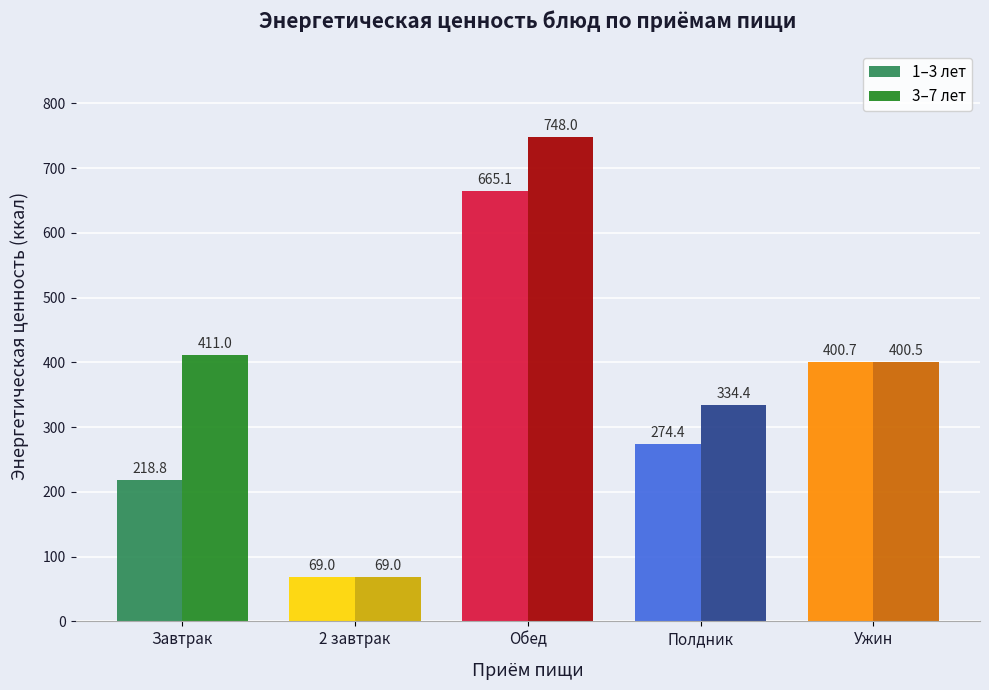

The value of 3–7 лет at Ужин is 197.6. True or false?

False